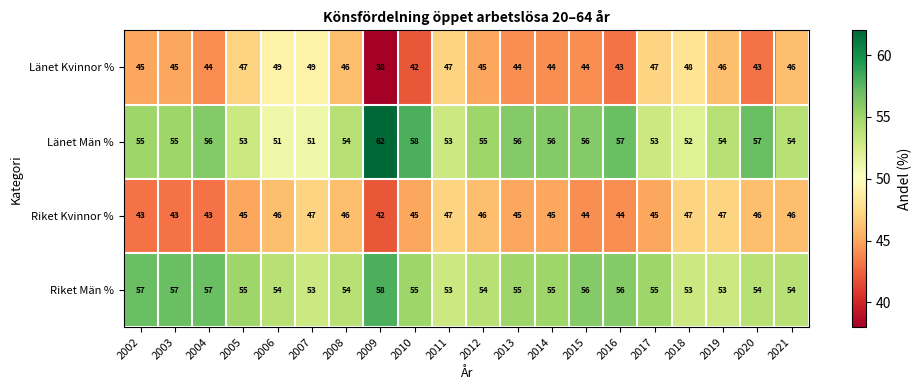

At how many categories does at least one series exceed 51?

20